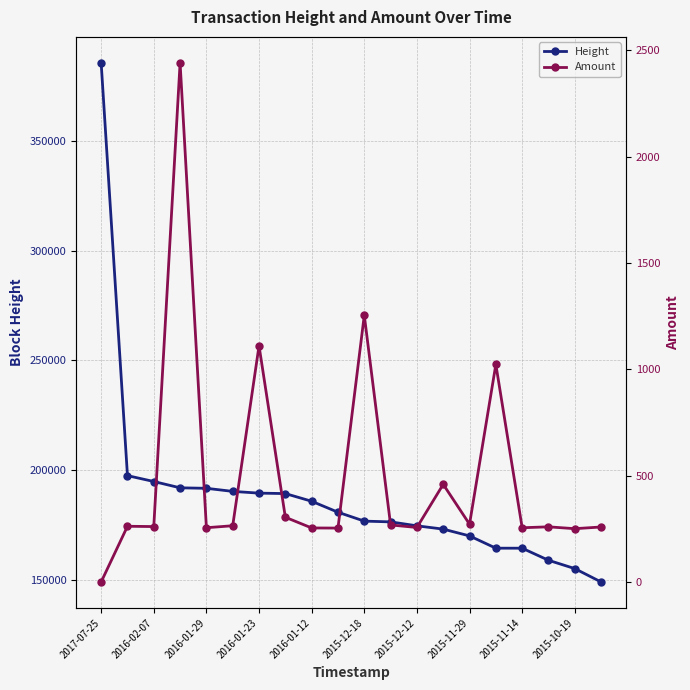

True or false: Height and Amount intersect in this chart.

False